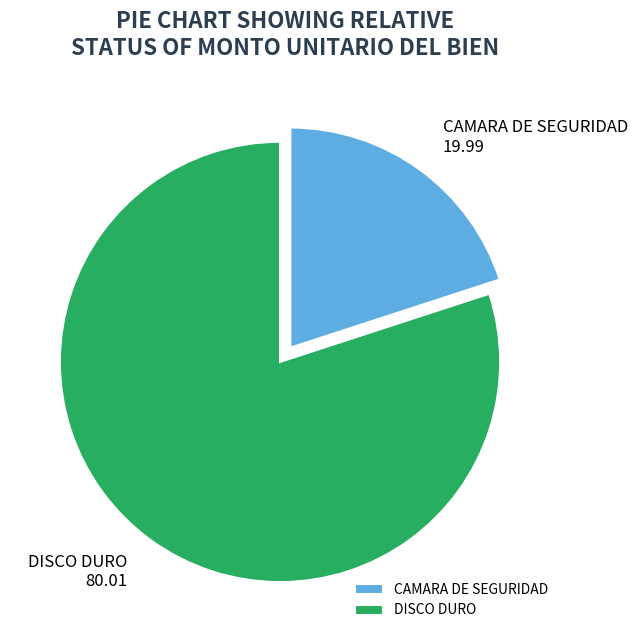

Which slice is the largest?

DISCO DURO